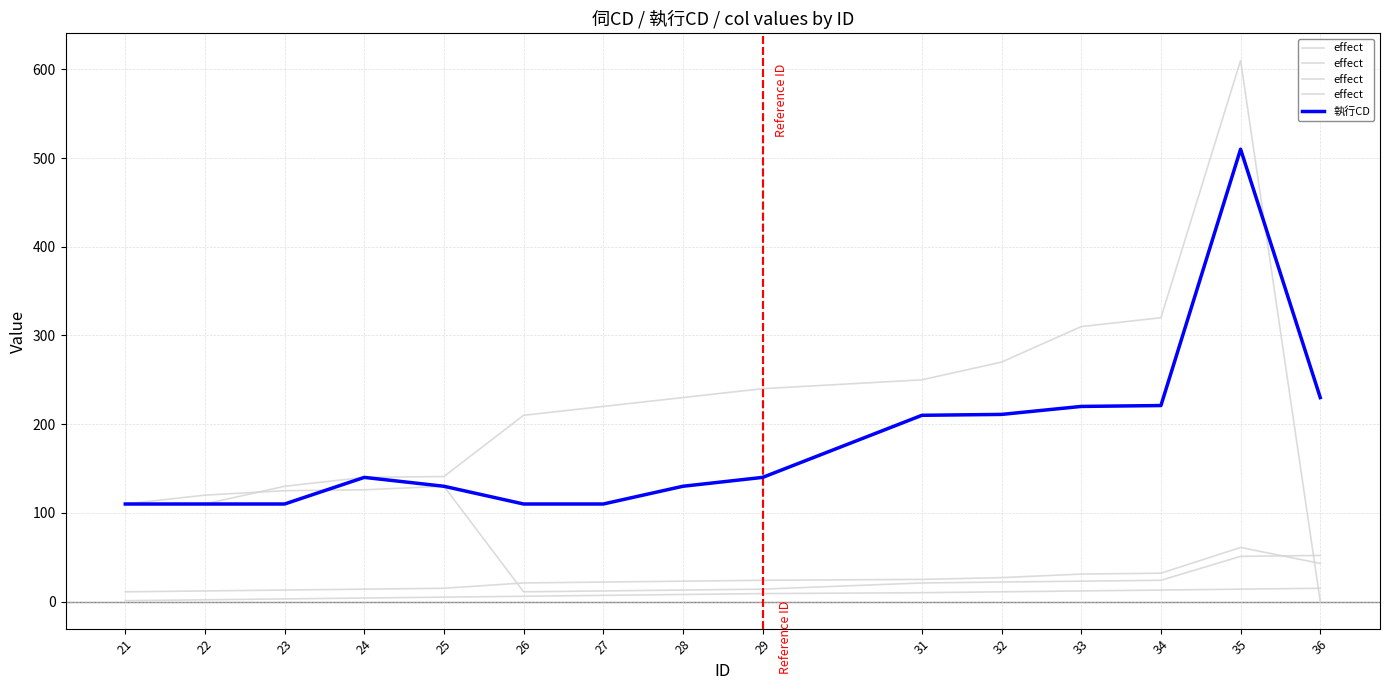

How many data points in 執行CD are above 140?

6